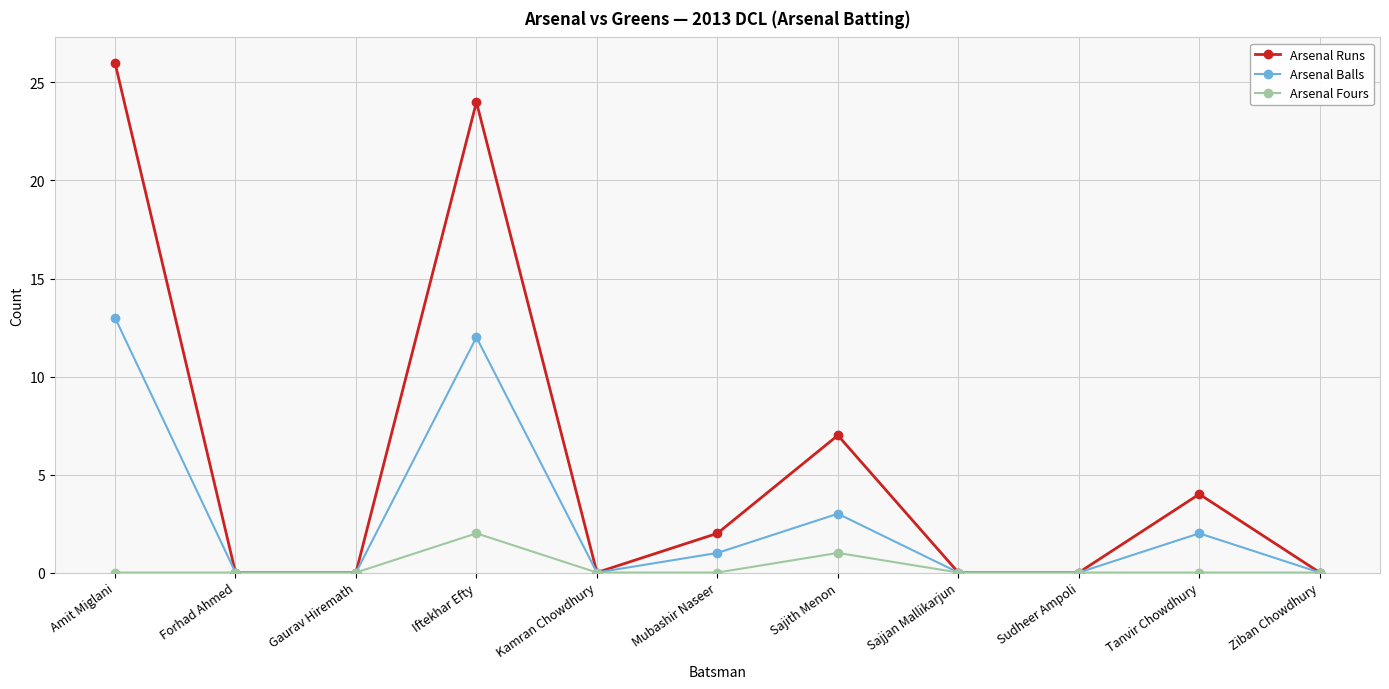

How many distinct data groups are displayed?

3